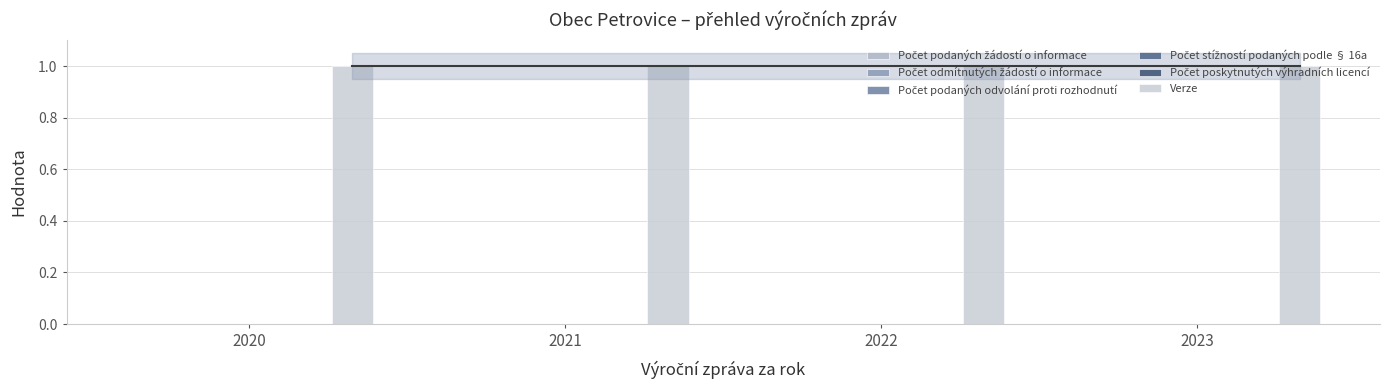

The Verze series shows 1 at 2021. True or false?

False